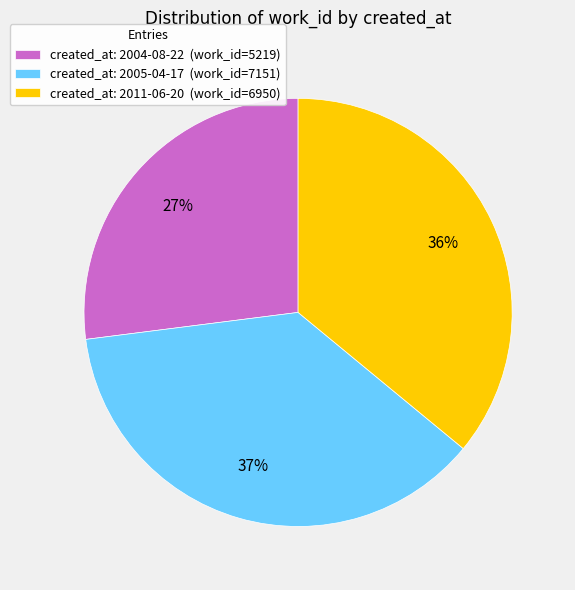

Which has a higher value, created_at: 2005-04-17 (work_id=7151) or created_at: 2011-06-20 (work_id=6950)?

created_at: 2005-04-17 (work_id=7151)